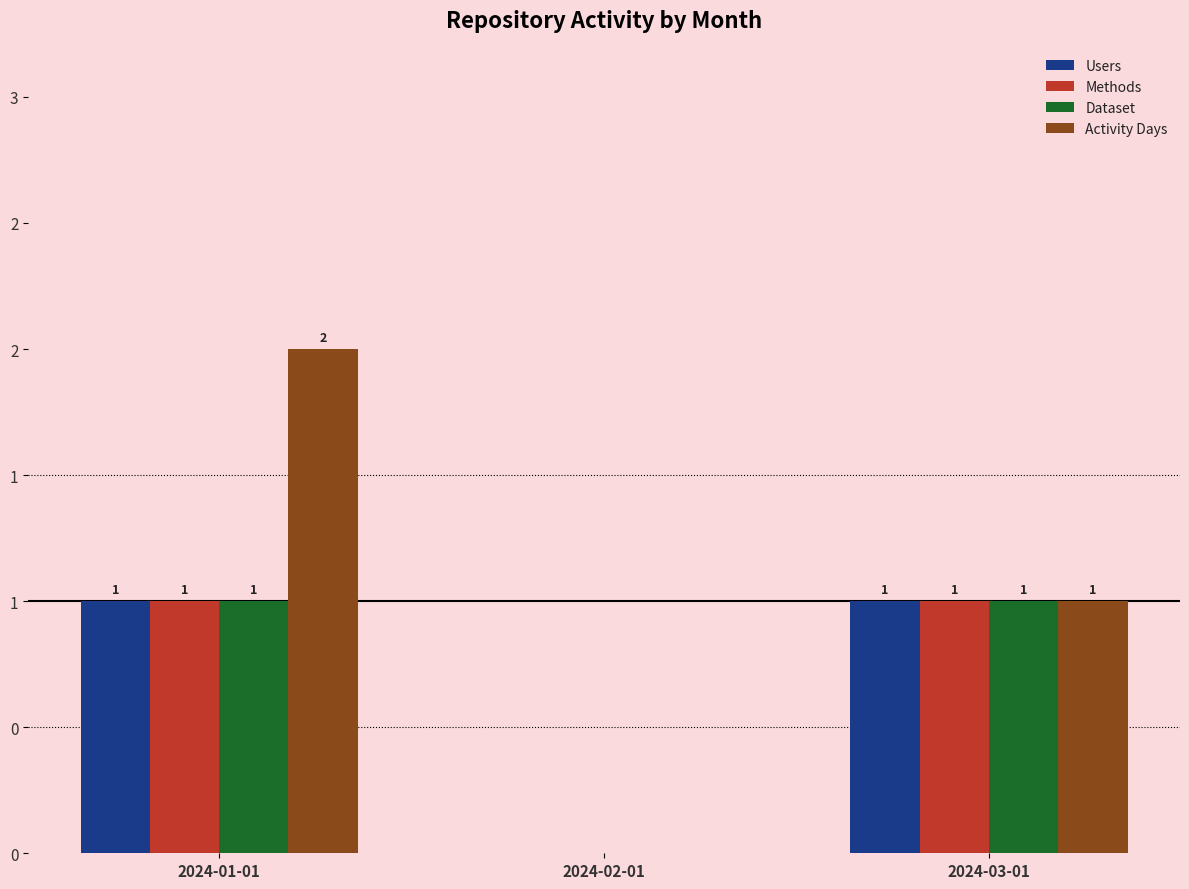

What is the difference between the Users values at 2024-02-01 and 2024-01-01?

1